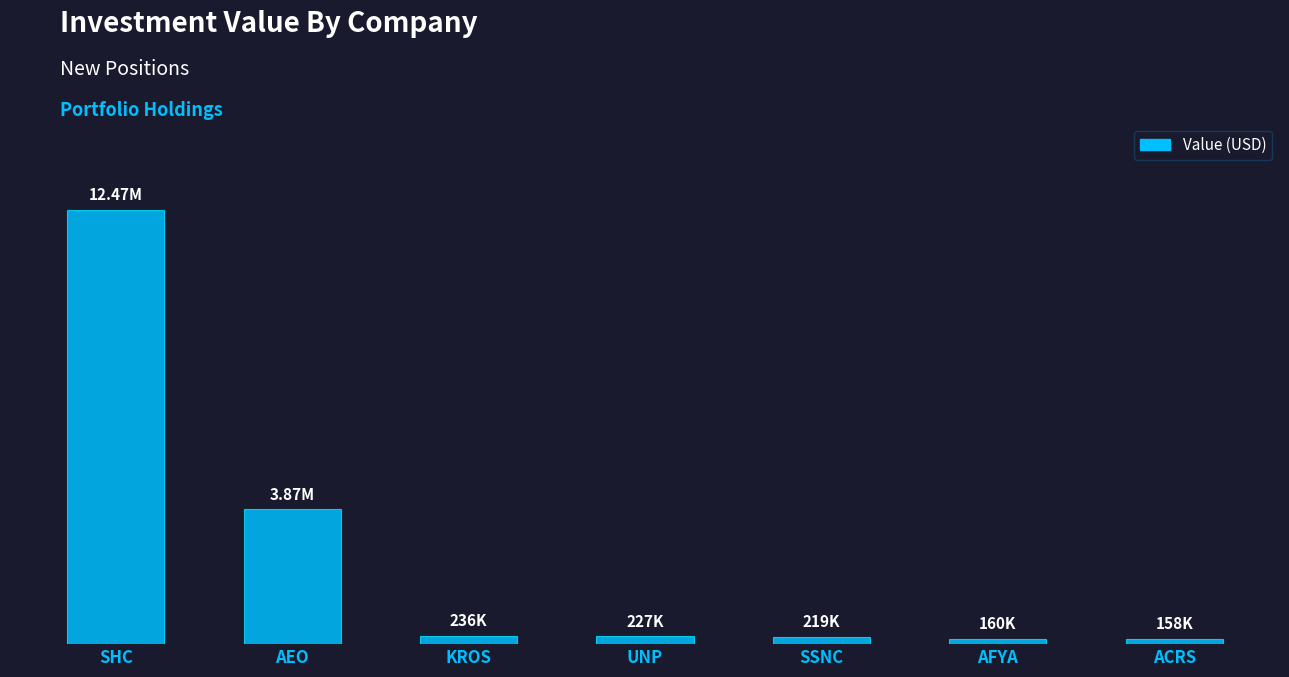

What is the value of the 3rd bar from the left?

236000